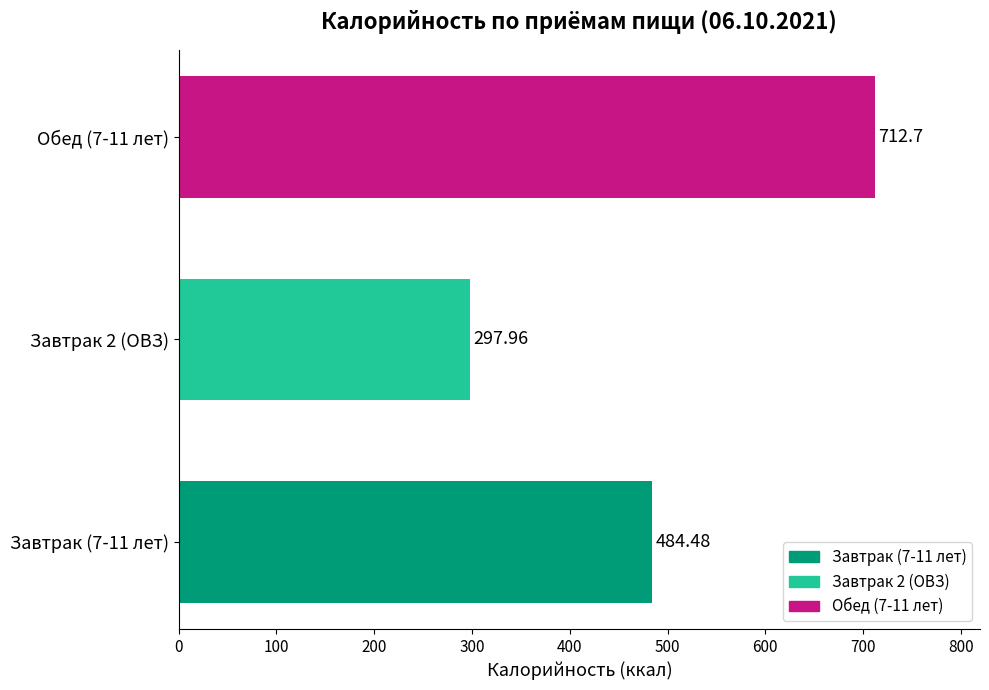

What is the sum of all values?

1495.1